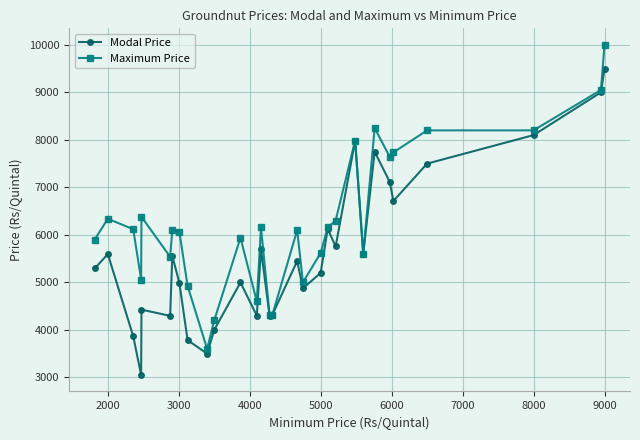

True or false: Modal Price has more than 0 interior local peaks.

True